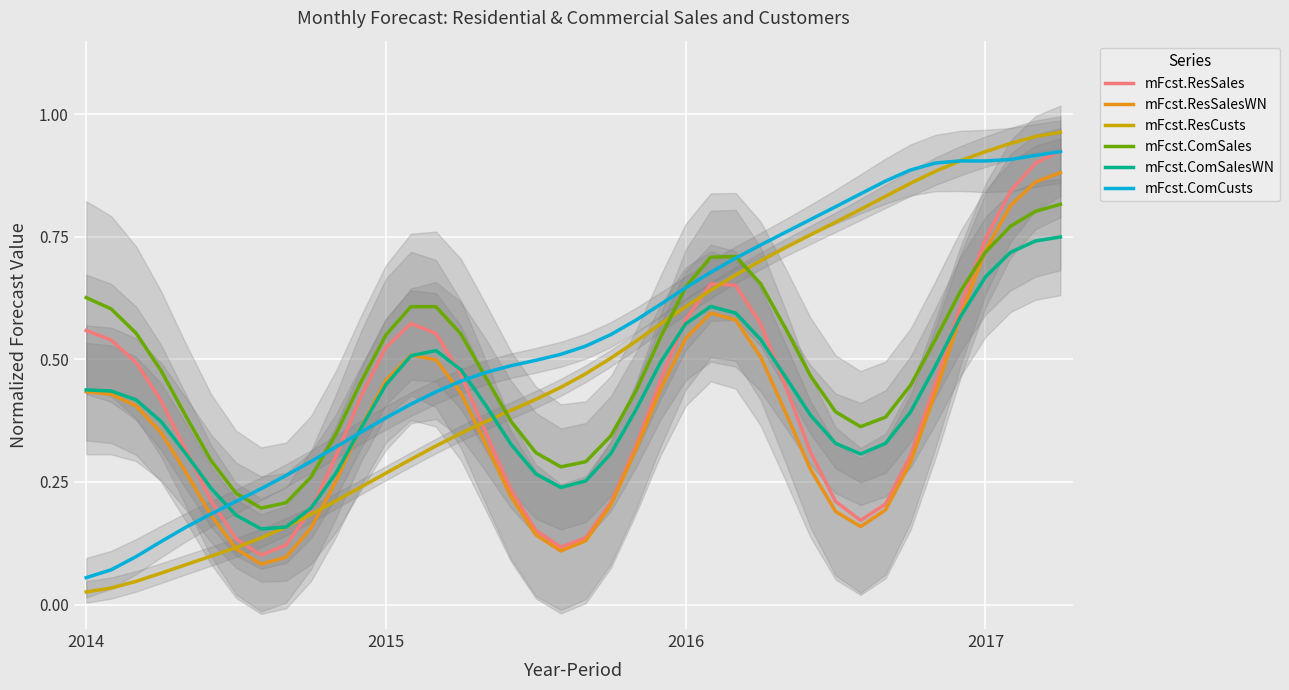

What is the average value of the mFcst.ComSales series?

0.5